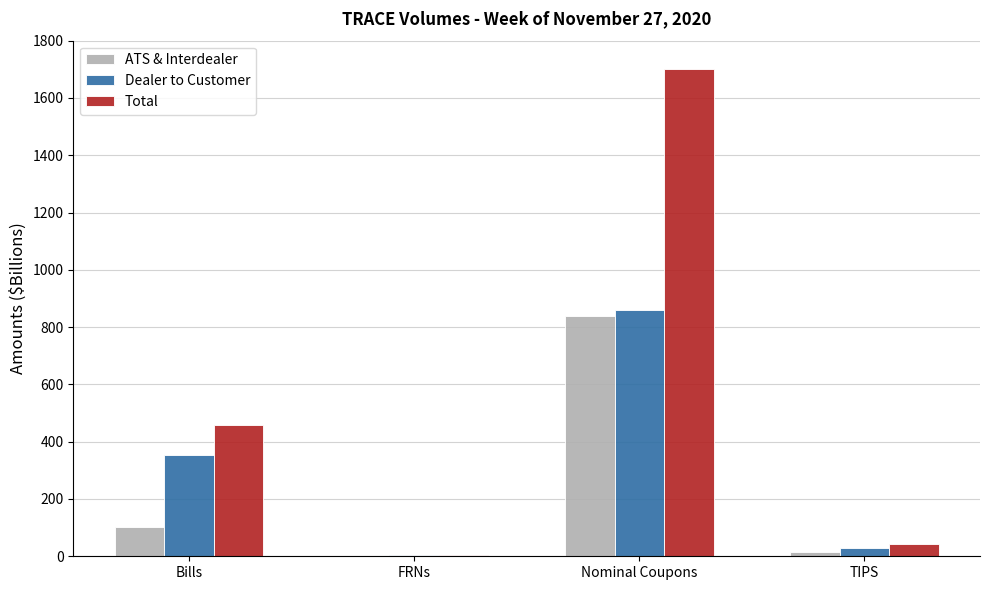

What is the highest value of the Total series?

1699.5